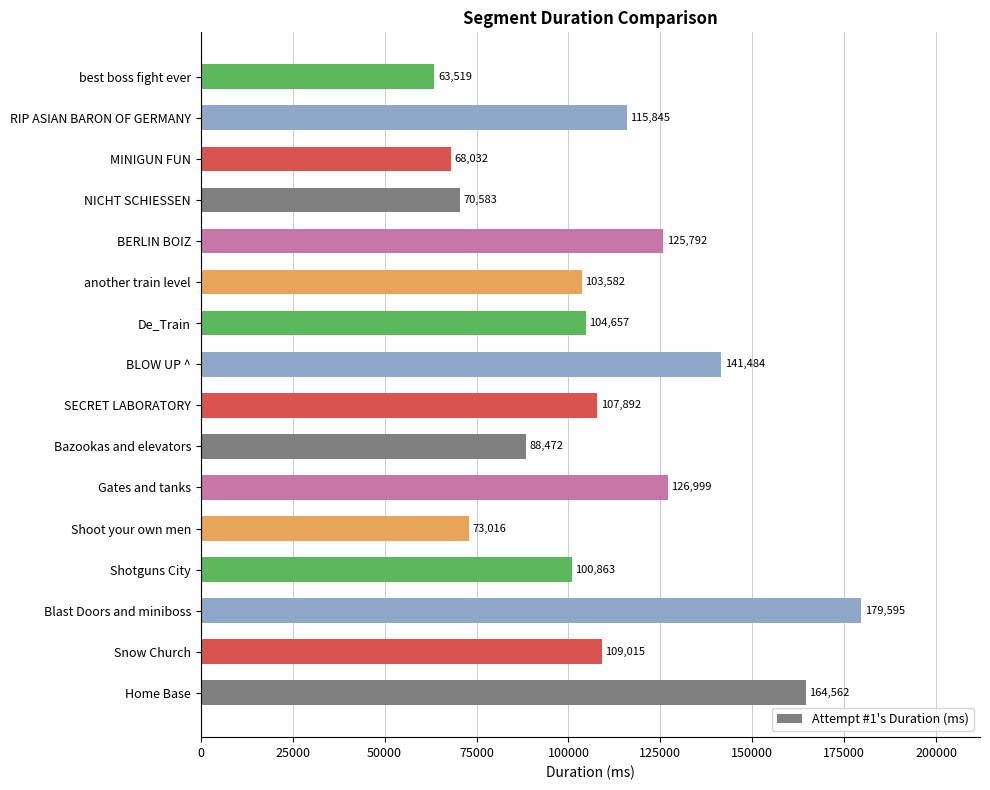

What is the difference between the maximum and minimum values?

116076